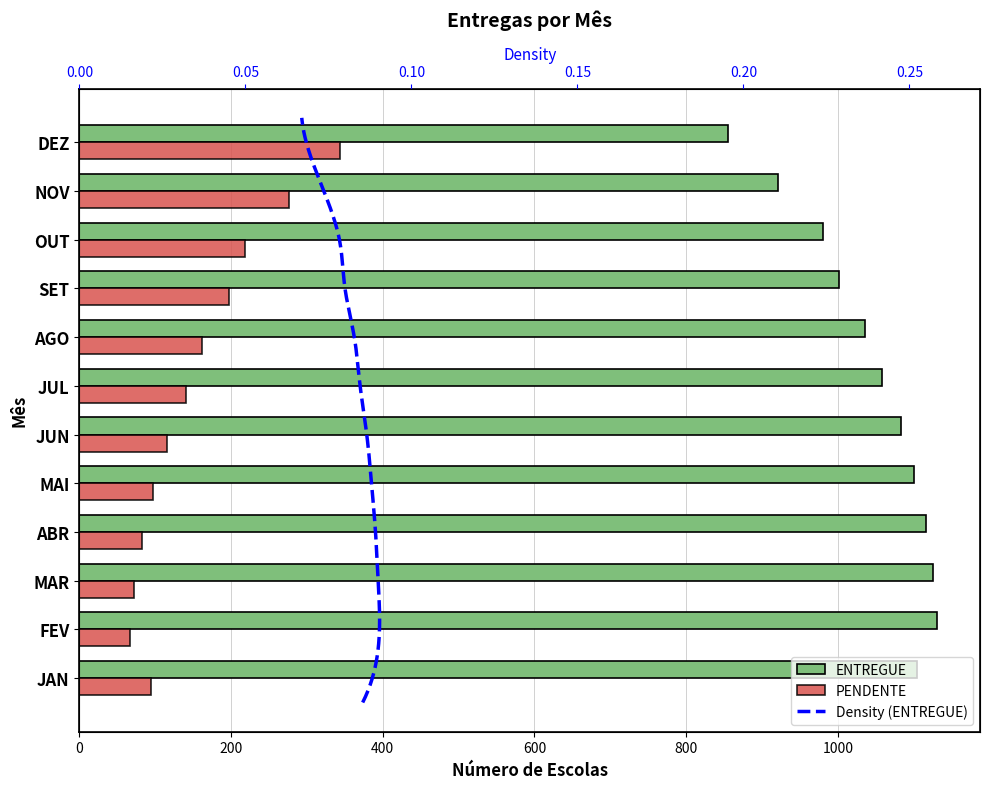

Reading left to right, transcribe all the data shown in this chart.

ENTREGUE: 1104	1131	1126	1116	1101	1083	1058	1036	1001	980	921	855
PENDENTE: 94	67	72	82	97	115	140	162	197	218	277	343